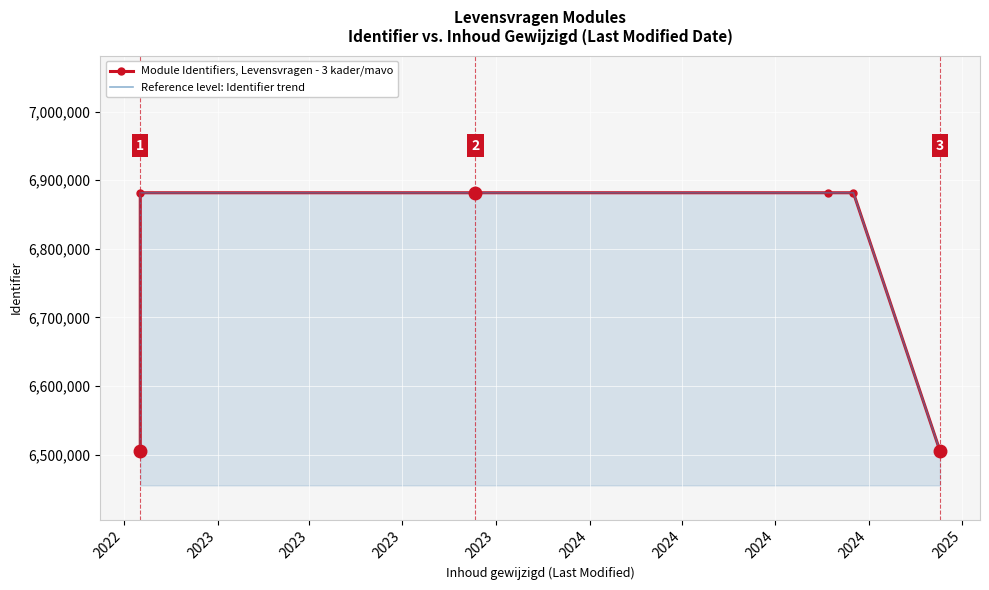

Rank the series at 2023 from highest to lowest value.

Module Identifiers, Levensvragen - 3 kader/mavo, Reference level: Identifier trend